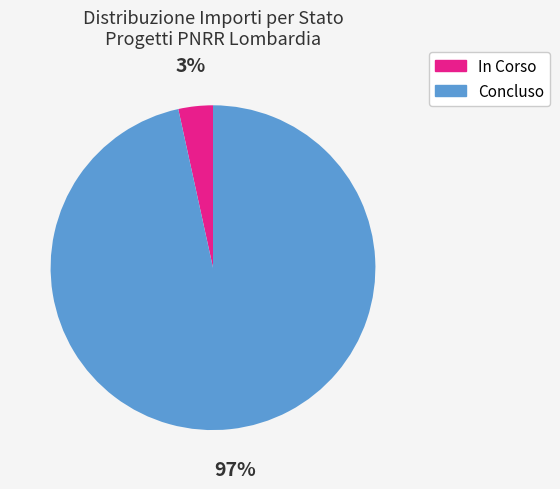

Count the number of slices in the pie.

2